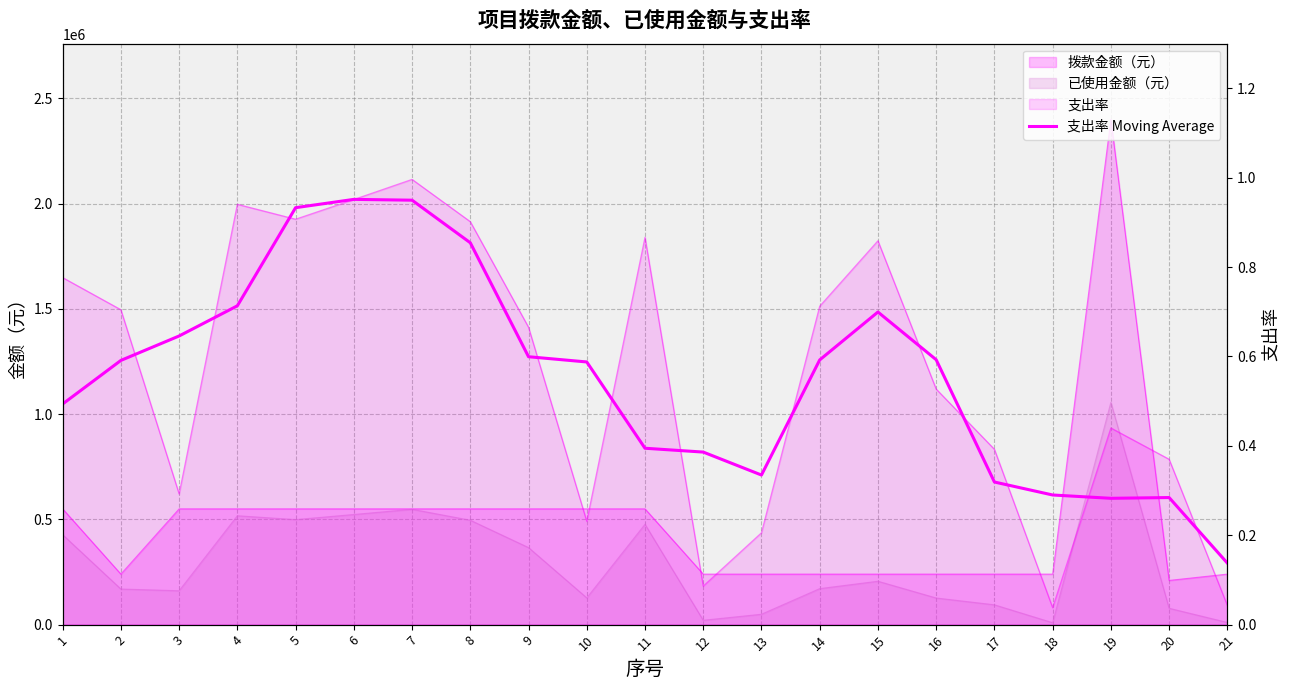

What is the approximate value at 17?

0.3